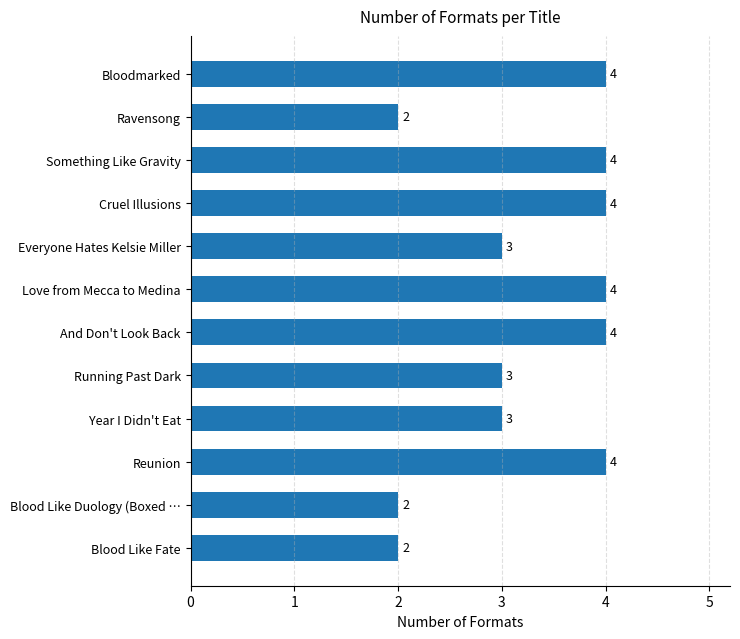

Which has a higher value, Love from Mecca to Medina or Running Past Dark?

Love from Mecca to Medina